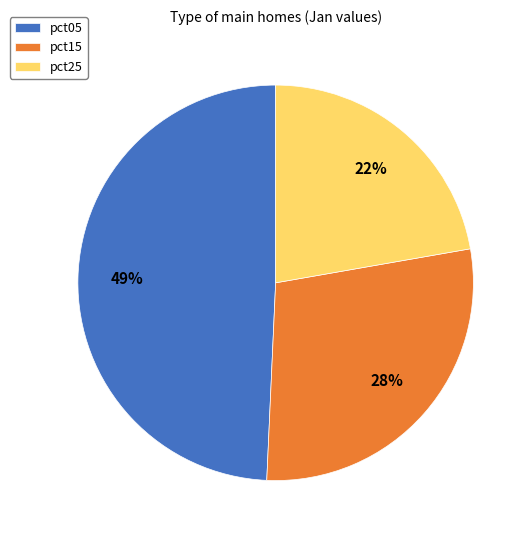

Which category has the smallest portion of the pie?

pct25